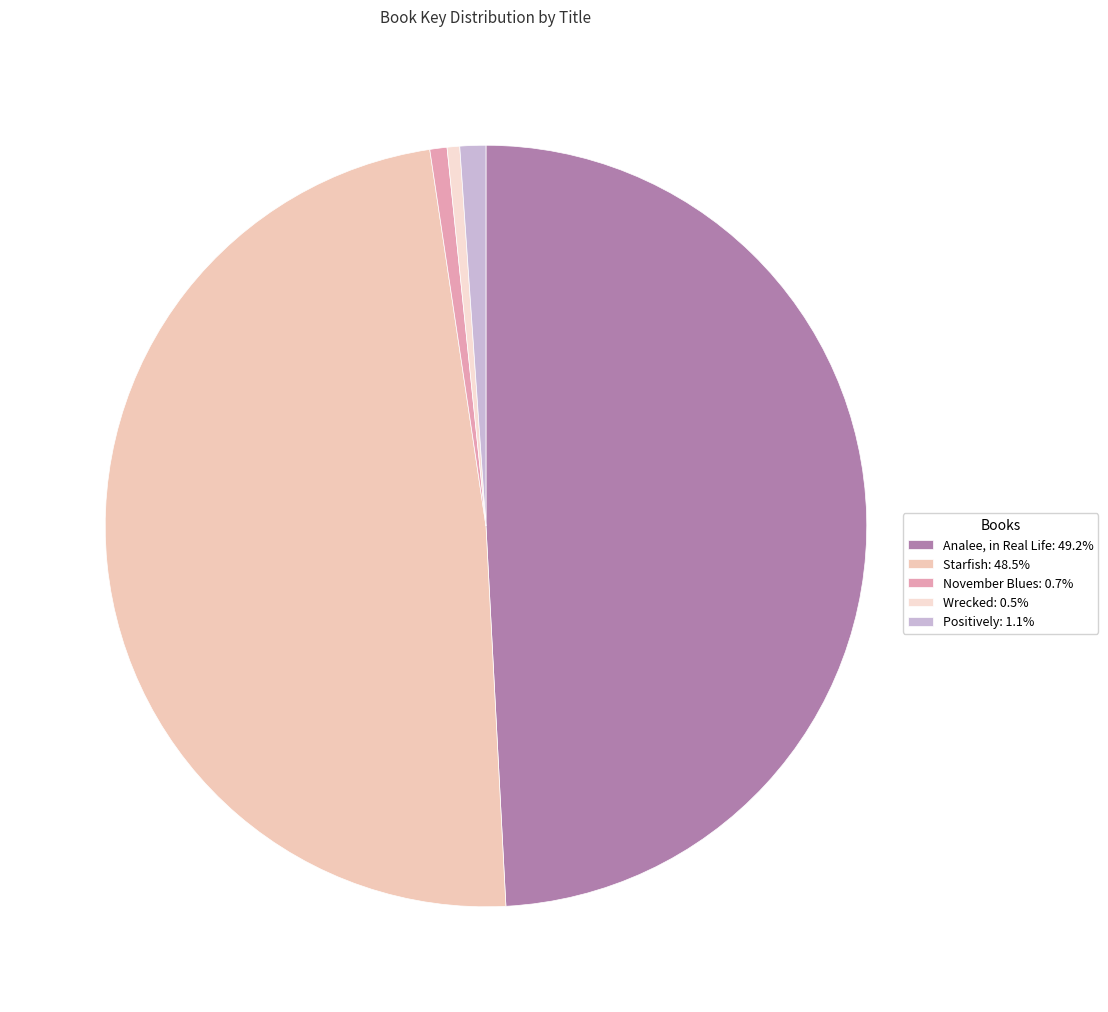

Which category has the smallest portion of the pie?

Wrecked